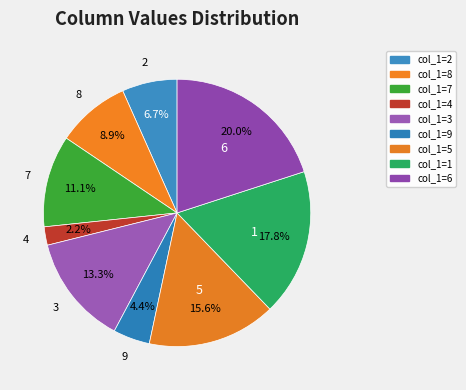

Rank the categories by value from lowest to highest.

4, 9, 2, 8, 7, 3, 5, 1, 6